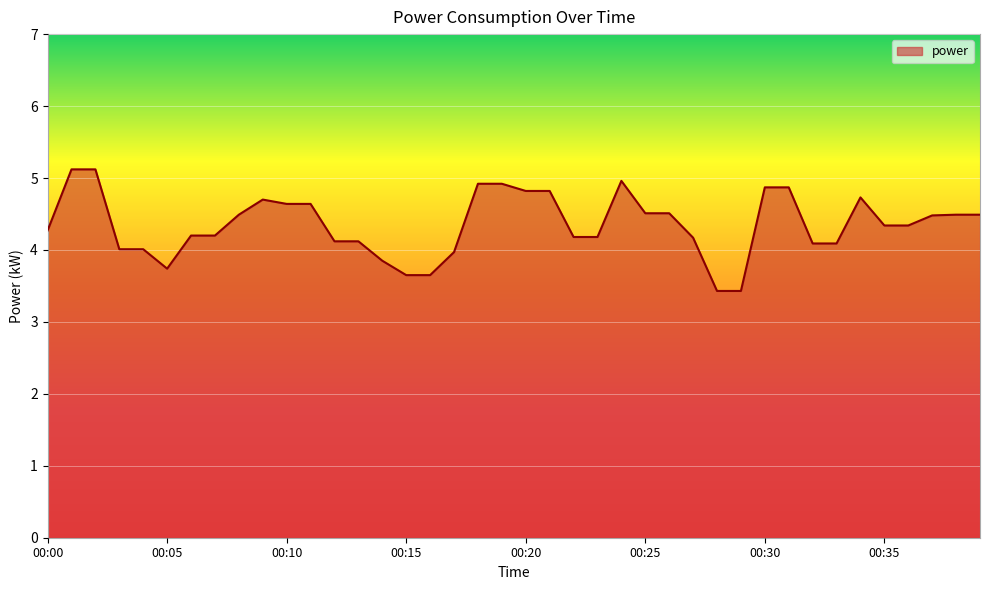

What is the difference between the maximum and minimum values?

1.7